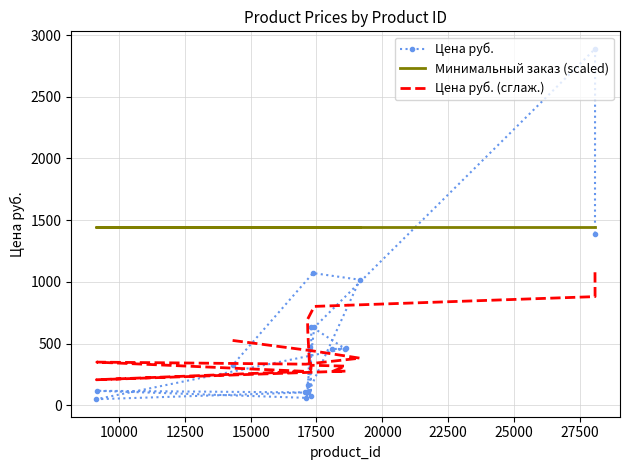

Which series has the widest spread of values?

Цена руб.